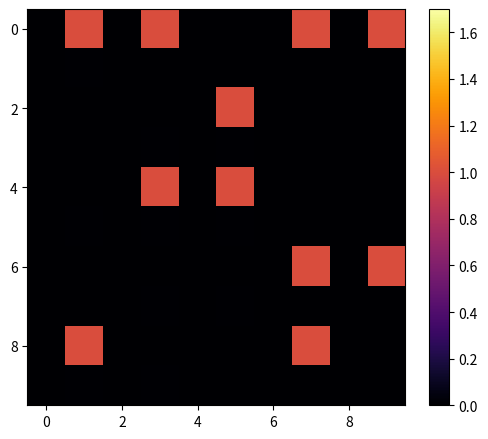

What is the maximum value shown in the chart?

1.0